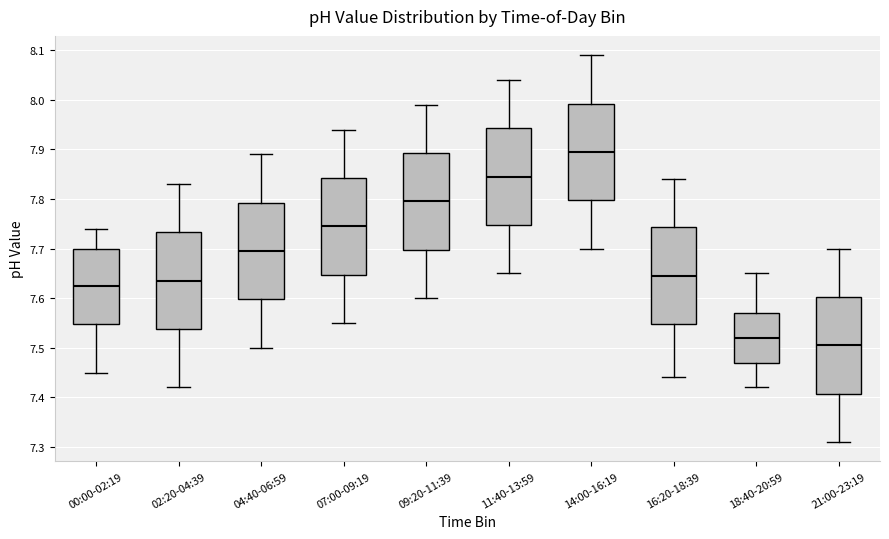

Which box has the highest median line?

14:00-16:19